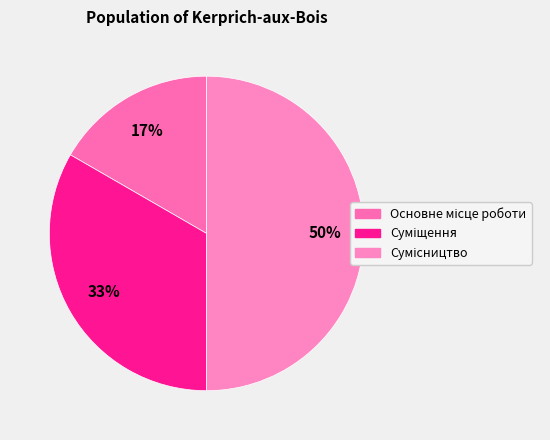

Count the number of slices in the pie.

3